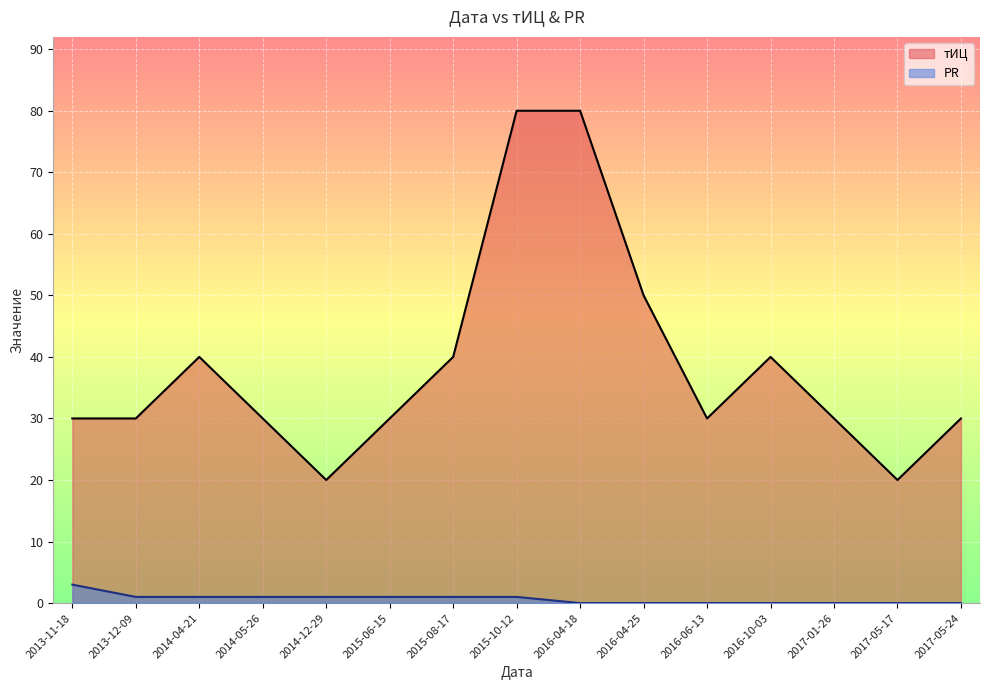

What is the sum of the PR values at 2014-05-26 and 2017-01-26?

1